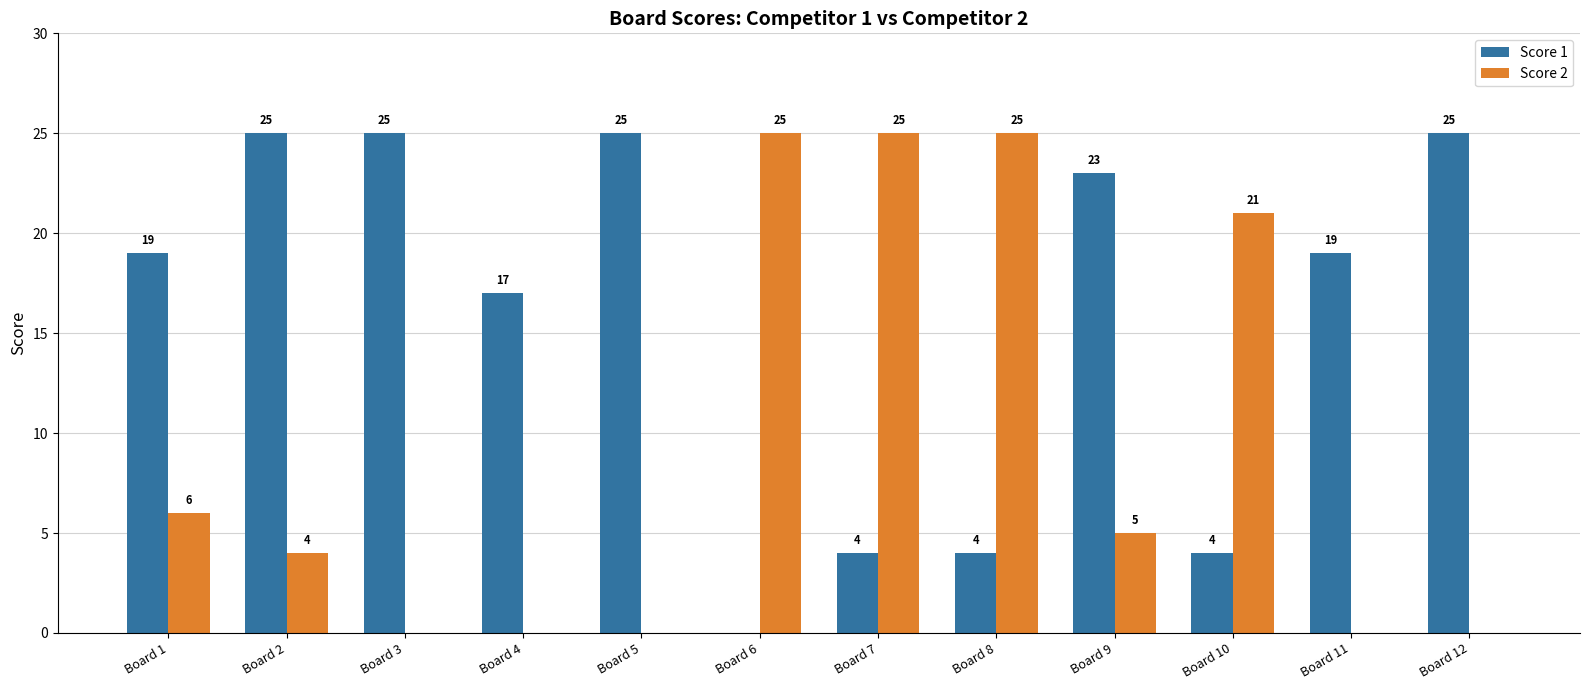

Between Board 1 and Board 2, which series saw the biggest shift?

Score 1